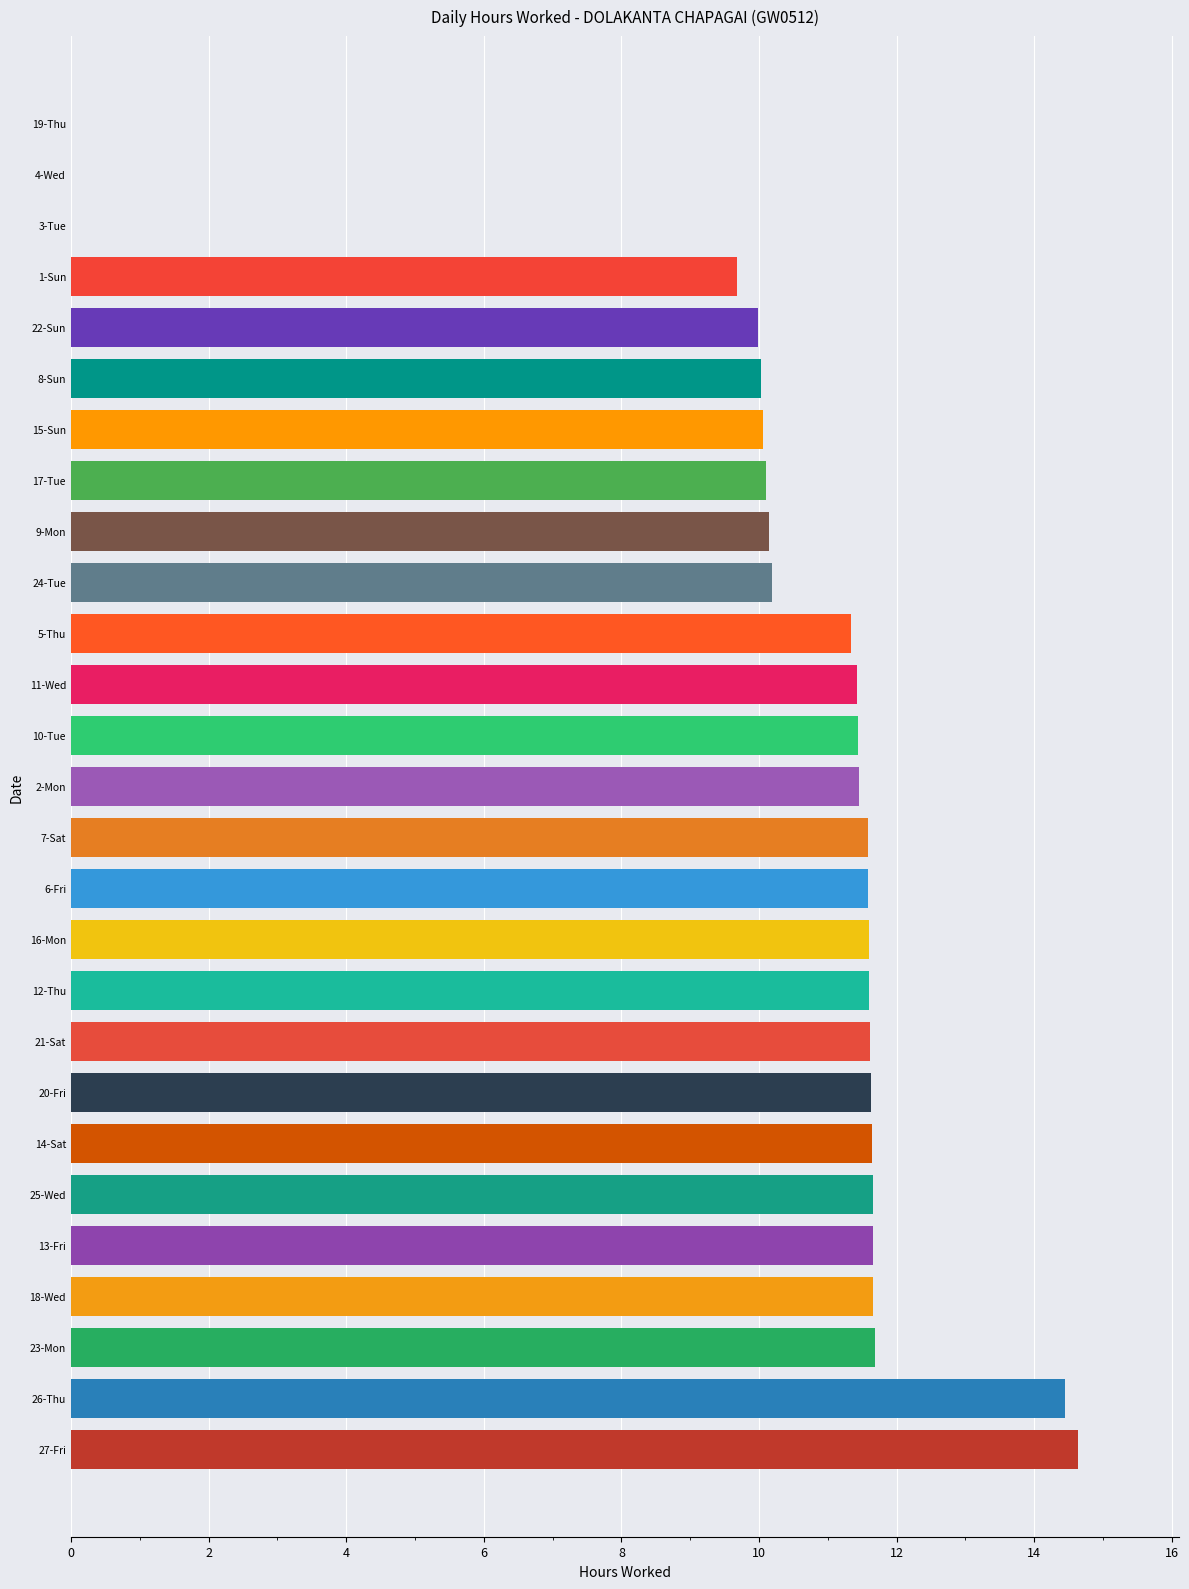

What is the sum of the values at 2-Mon and 26-Thu?

25.9